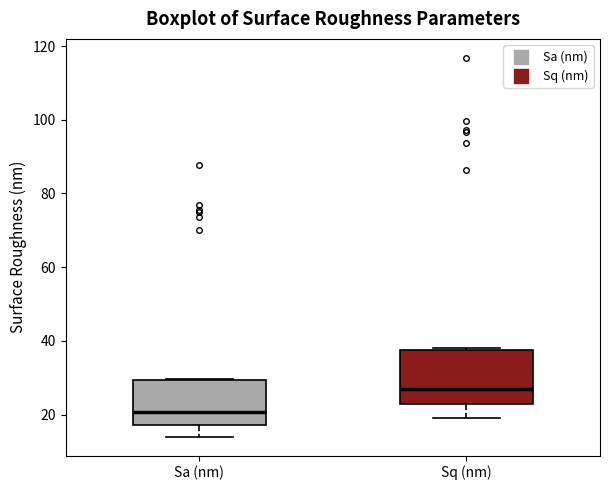

Where does the lower whisker of the box for Sa (nm) end on the y-axis? The values are not printed on the chart, so give them approximately, as read against the axis.

14